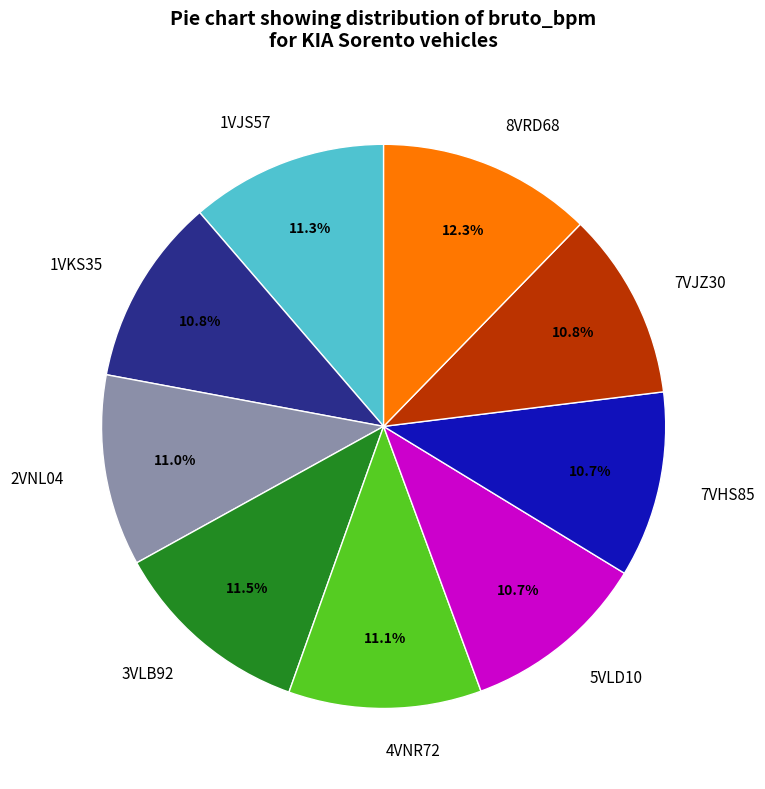

What percentage is the 1VJS57 slice, to the nearest percent?

11%